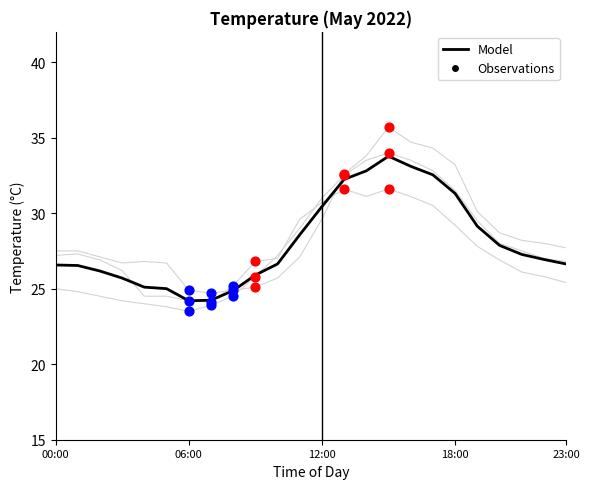

What is the change in value from 18:00 to 23:00?

-4.7